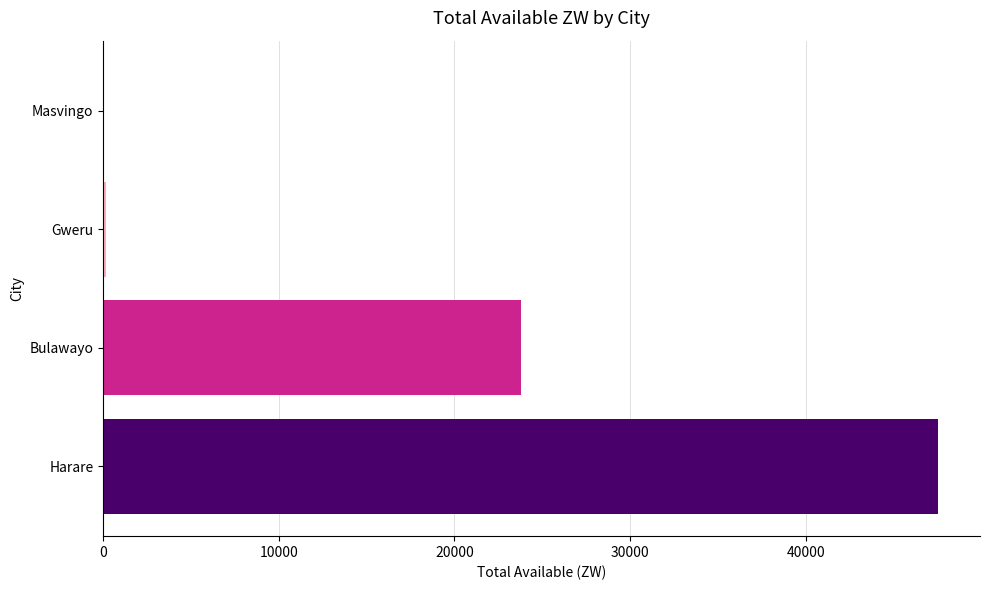

Which label corresponds to the largest value in the chart?

Harare